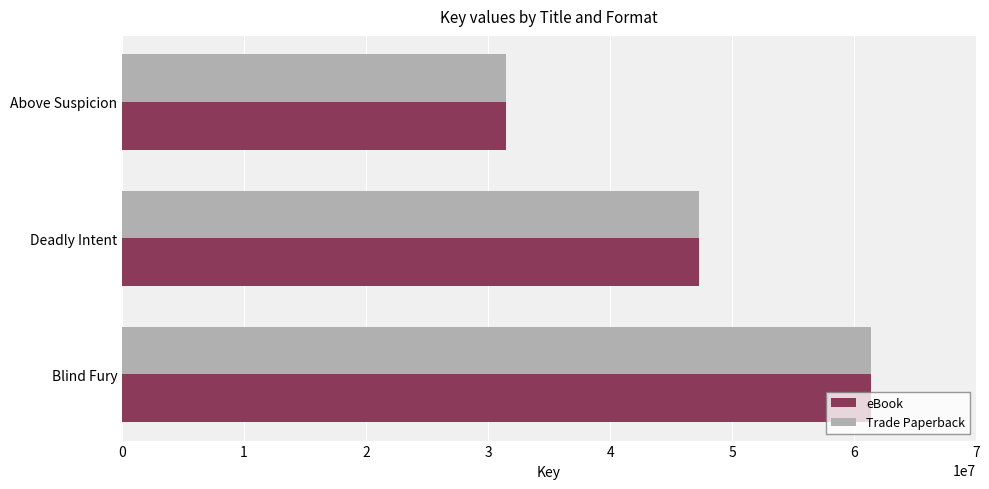

At which label is Trade Paperback closest to 46456864?

Deadly Intent